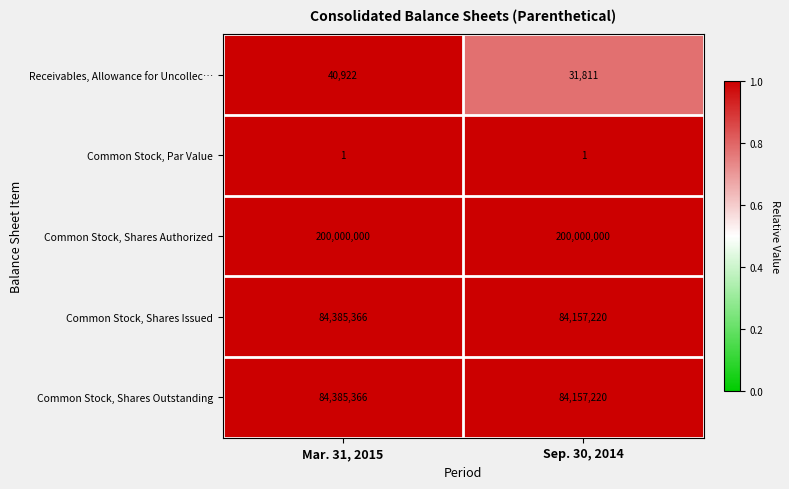

What is the average value of the Common Stock, Shares Issued series?

84271293